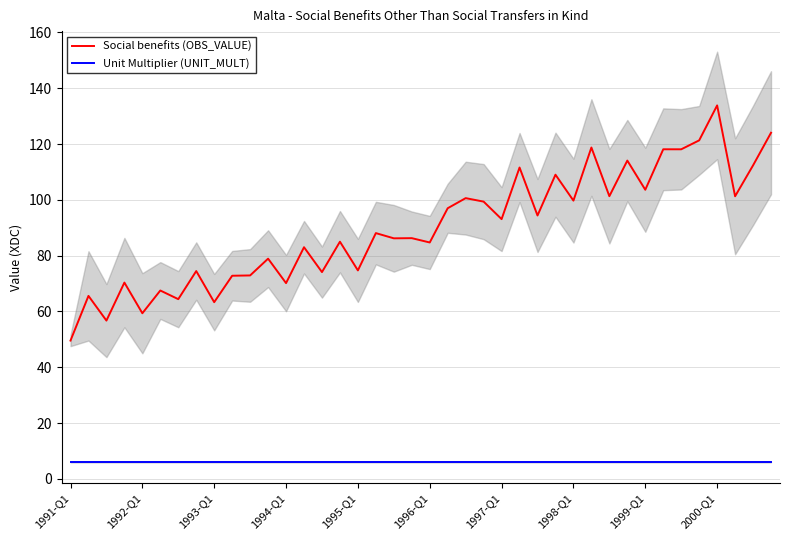

True or false: Social benefits (OBS_VALUE) and Unit Multiplier (UNIT_MULT) intersect in this chart.

False